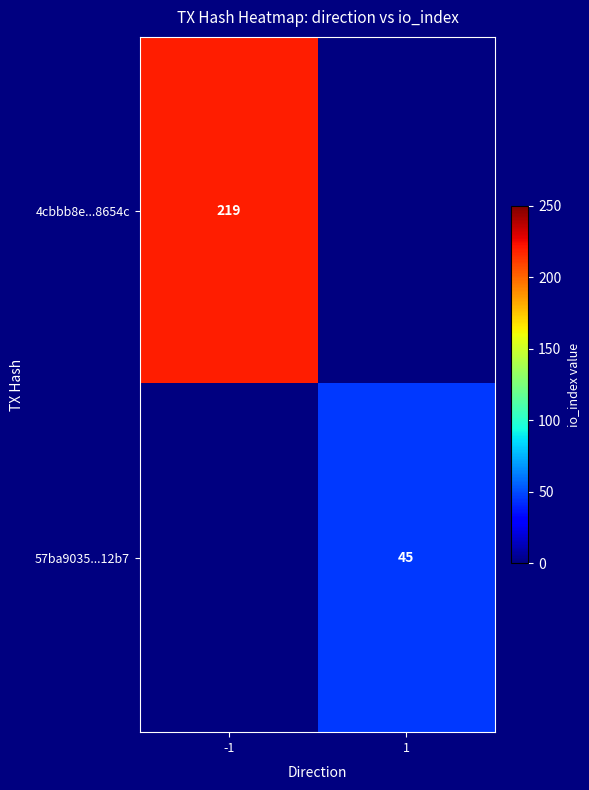

The value of 4cbbb8e...8654c at -1 is 219. True or false?

True